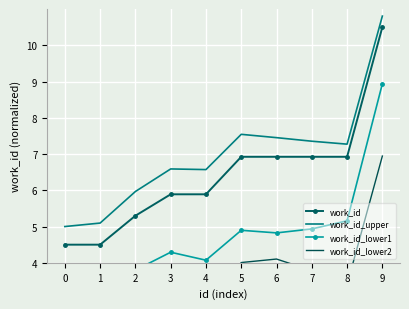

Where does the work_id series first go above 6?

5